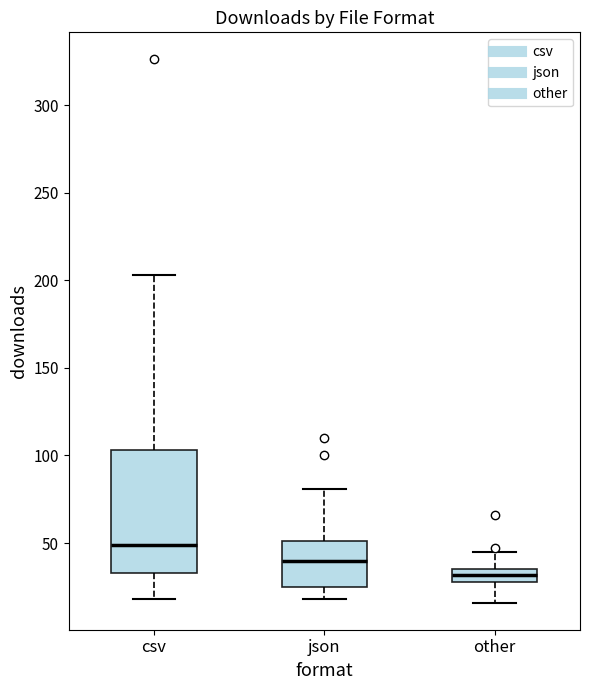

Reading left to right, read every box against the y-axis: the position of its median line, the range the box covers, and the ends of its whiskers. The values are not printed on the chart, so give them approximately, as read against the axis.

csv: median 50, box 35 to 105, whiskers 20 to 205
json: median 40, box 25 to 50, whiskers 20 to 80
other: median 30 (inside the box), box 30 to 35, whiskers 15 to 45